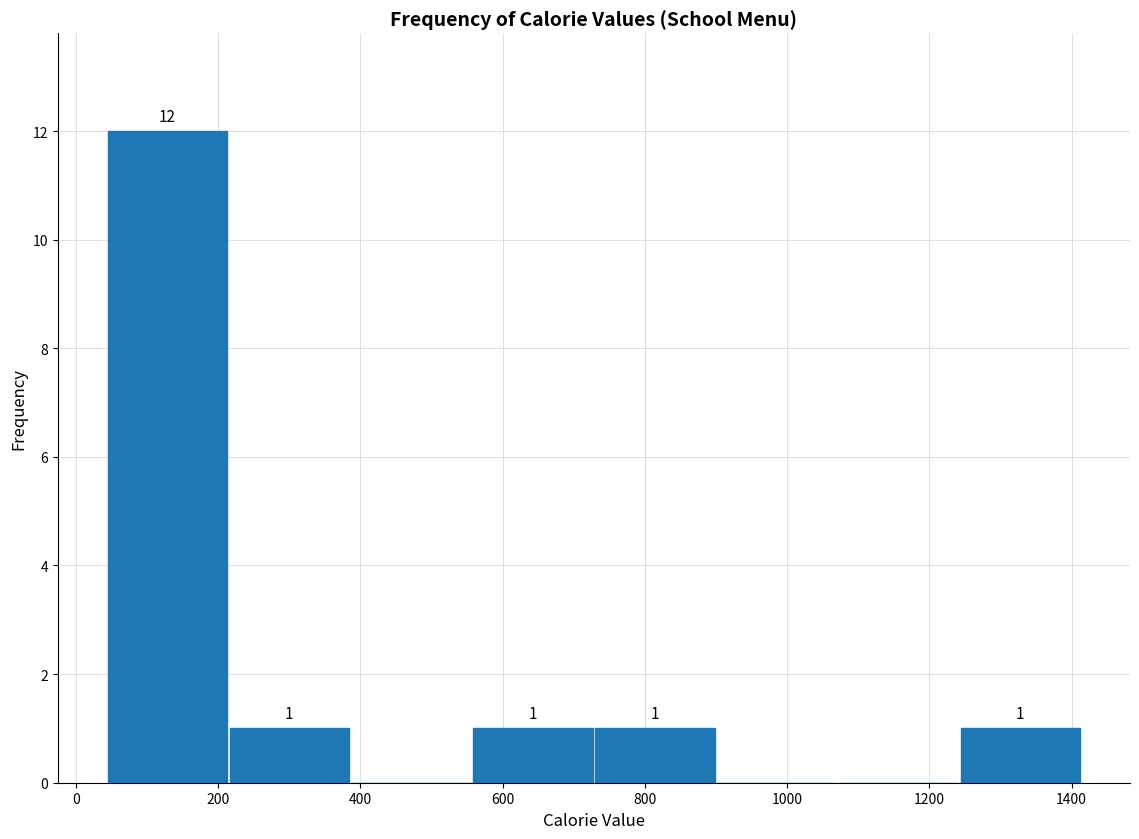

Over which range of the x-axis is the bar tallest?

40 to 220